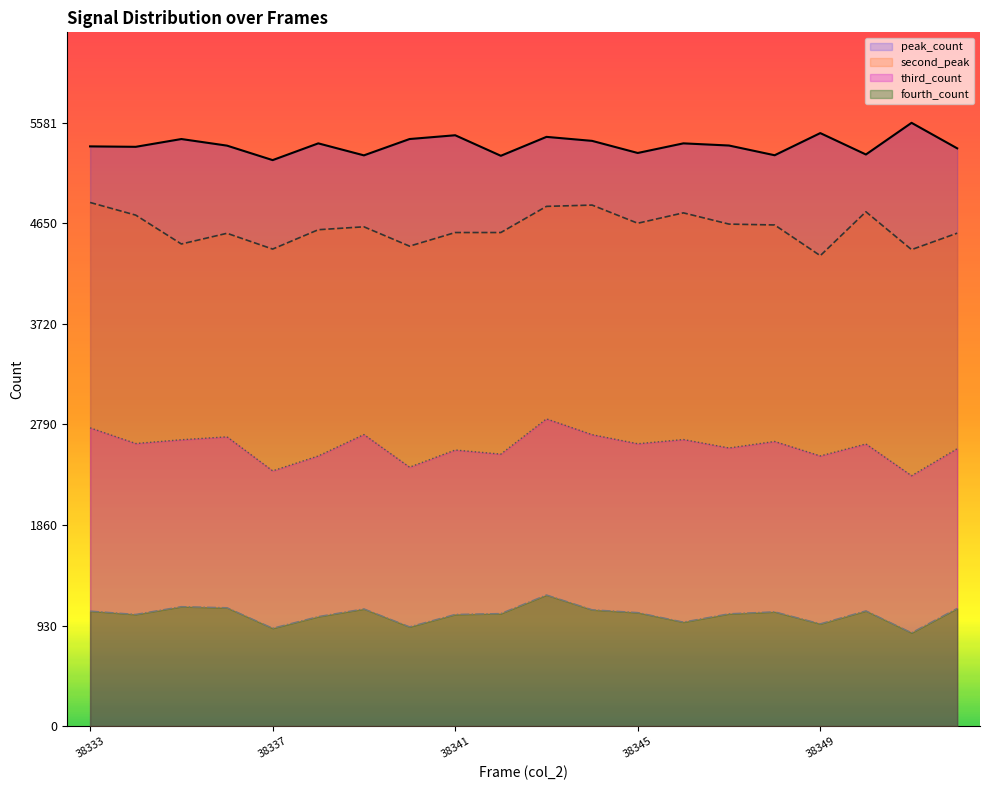

What is the total value across all series at 38343?

14314